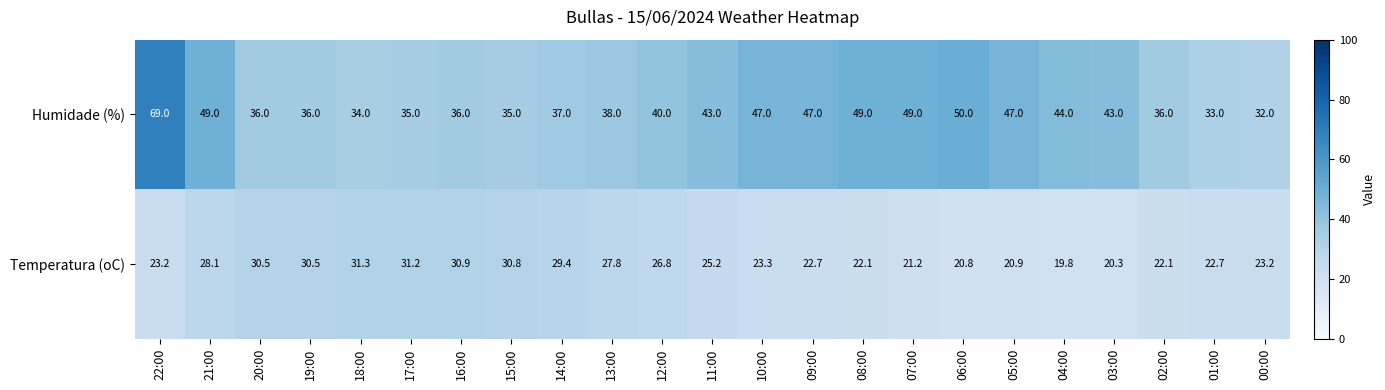

At which category does the chart reach its minimum across all series?

04:00